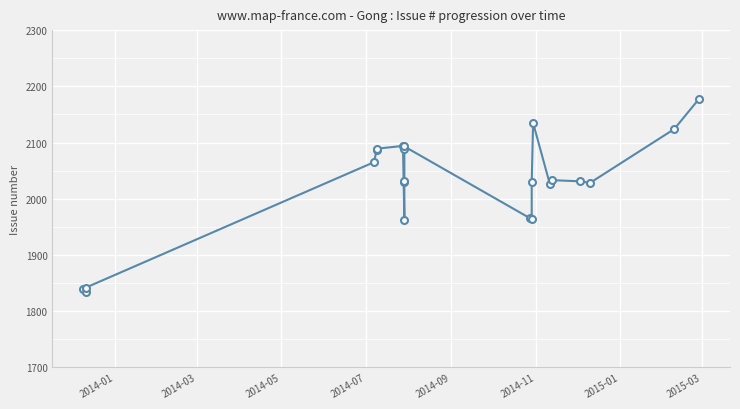

True or false: there are more than 2 points higher than both neighbors.

True